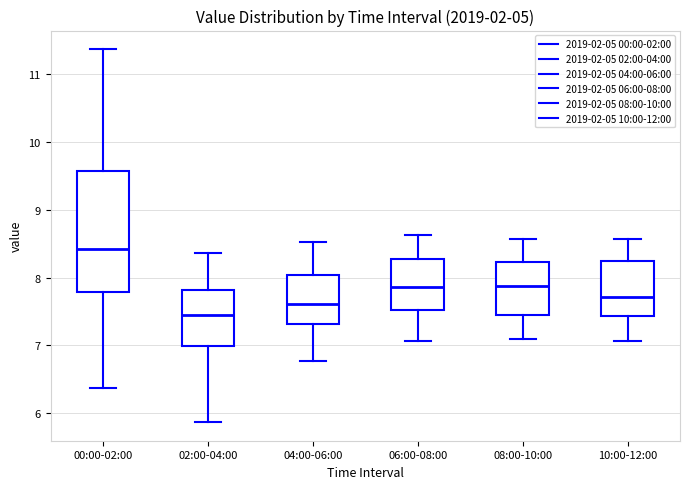

Which box has the highest median line?

00:00-02:00